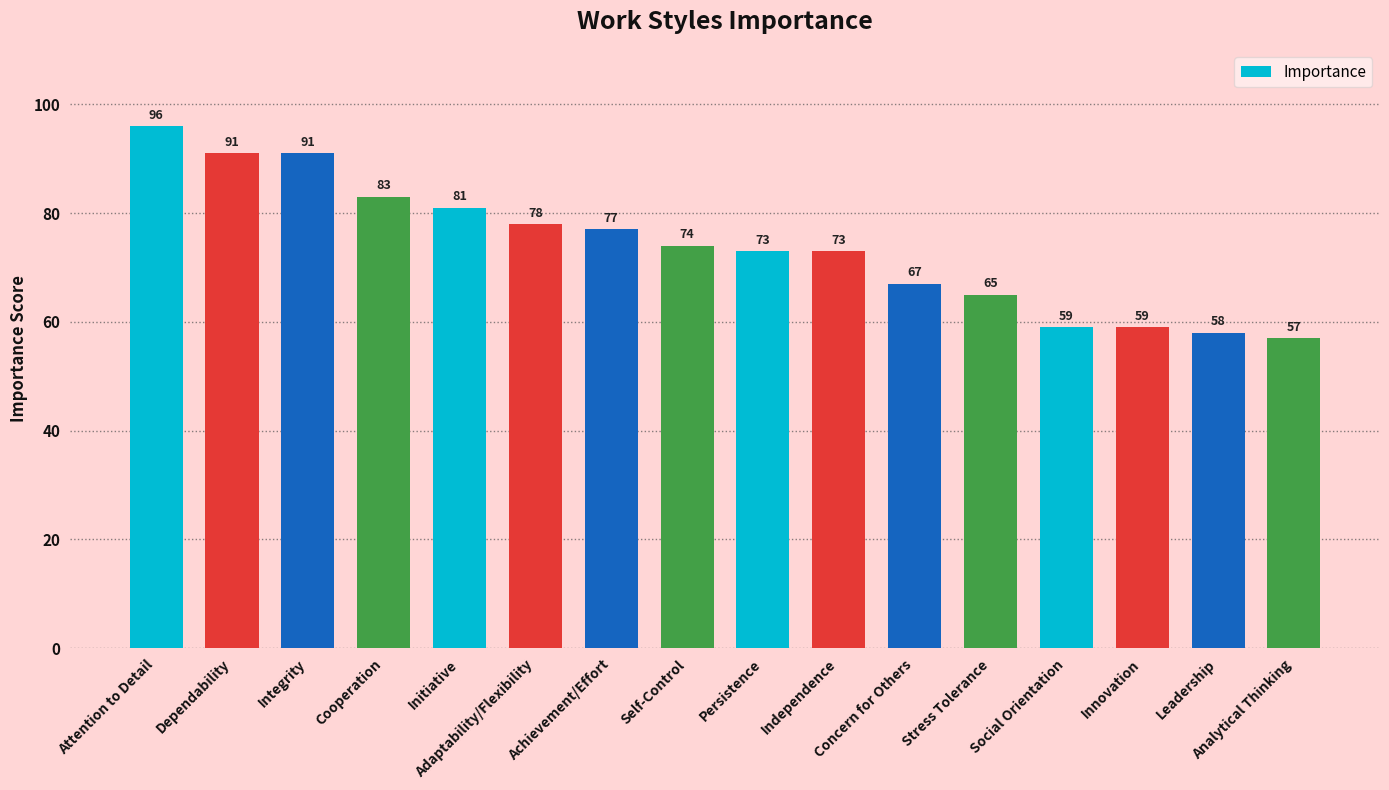

Reading left to right, list all the values displayed in this chart.

96	91	91	83	81	78	77	74	73	73	67	65	59	59	58	57